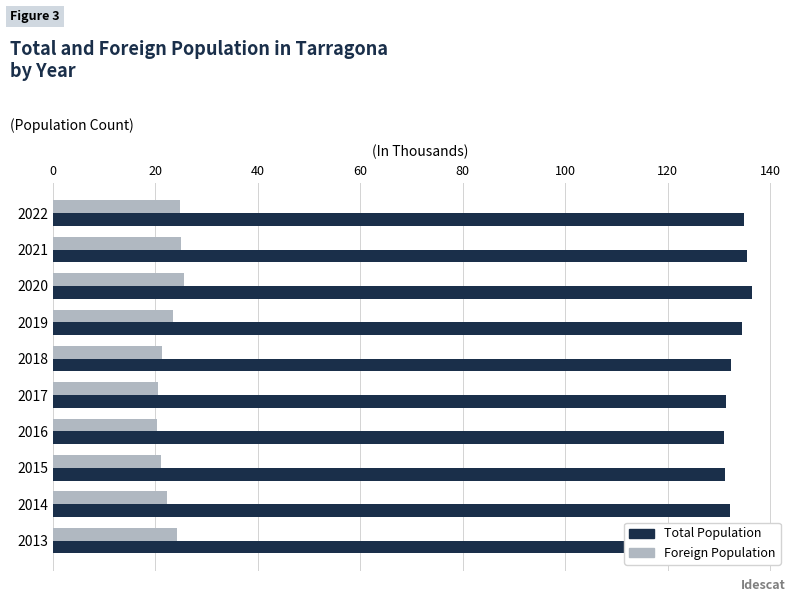

What is the minimum value for Foreign Population?

20.4